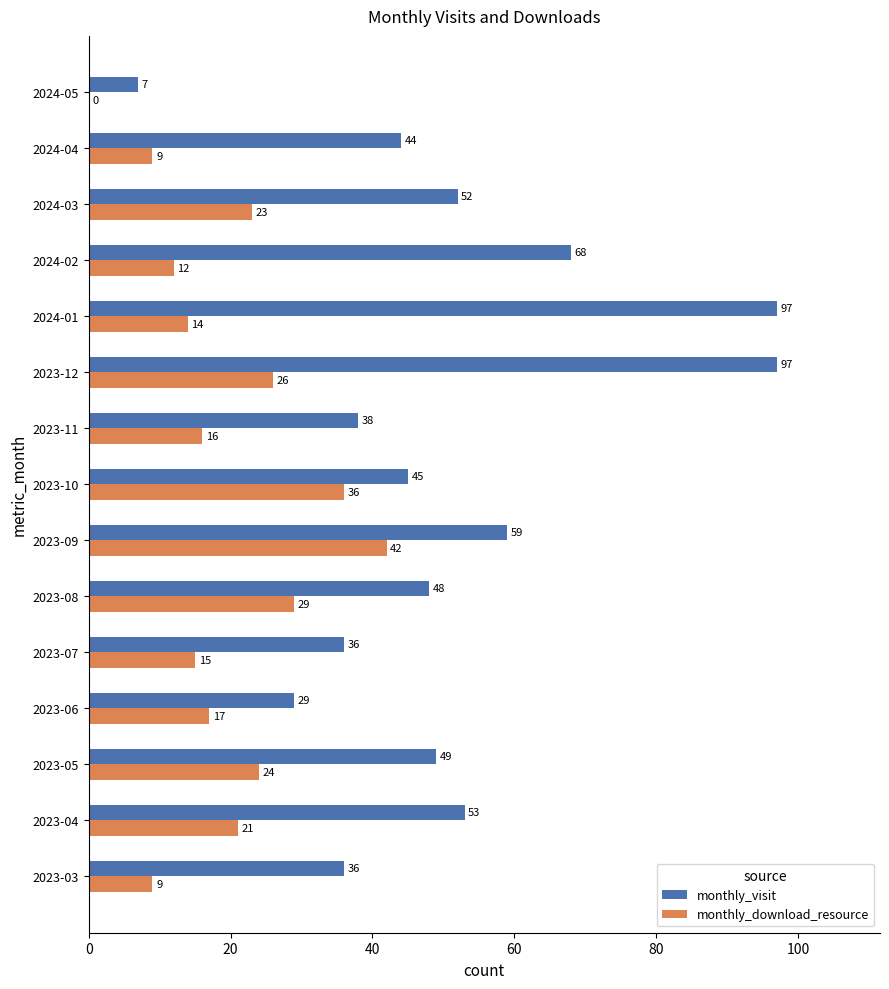

Is it true that monthly_download_resource equals 9 at 2024-04?

True